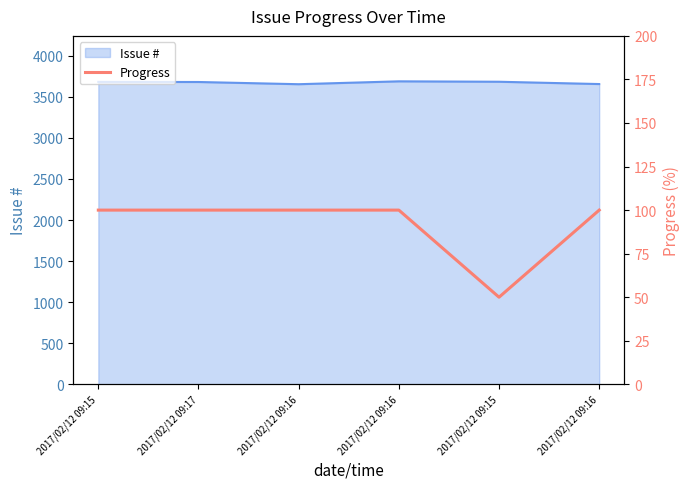

Which label corresponds to the largest value in the chart?

2017/02/12 09:15